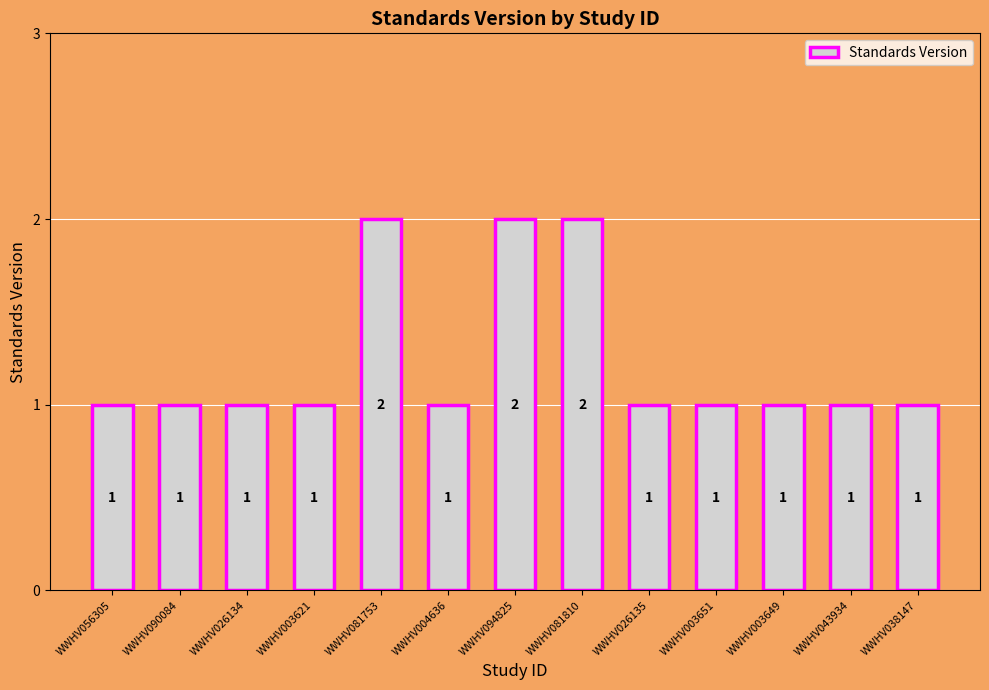

Count the number of data series in this chart.

1